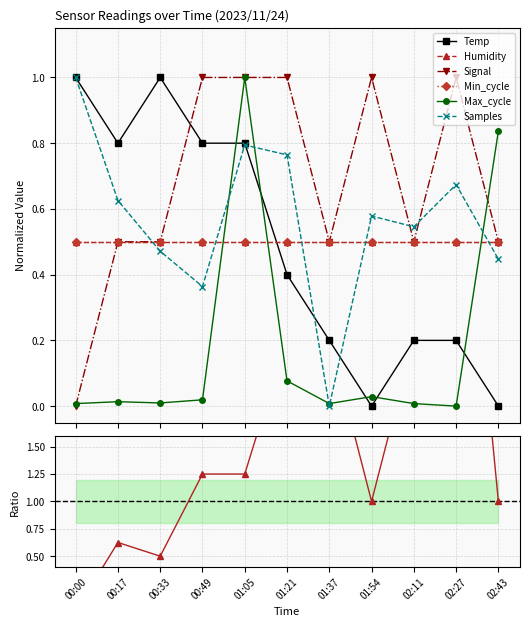

Where is the first local minimum for Temp?

00:17